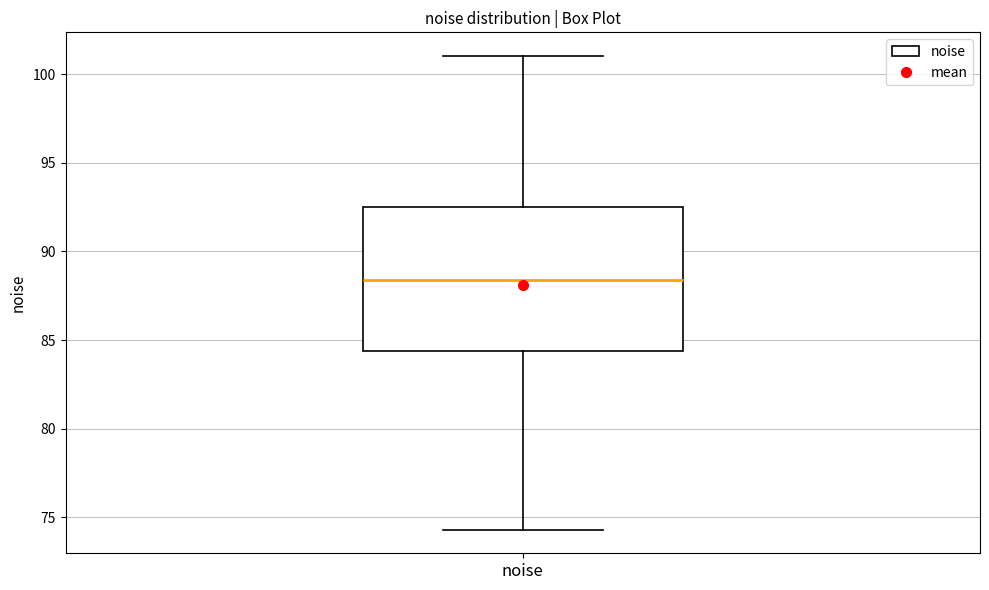

Read this box plot against the y-axis: the position of the median line, the range covered by the box, and the ends of both whiskers. The values are not printed on the chart, so give them approximately, as read against the axis.

median 88.5, box 84.5 to 92.5, whiskers 74.5 to 101.0